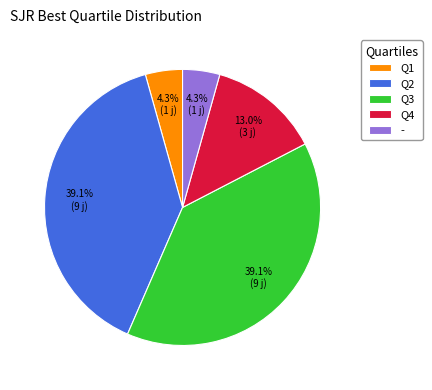

True or false: - accounts for 4% of the total.

True